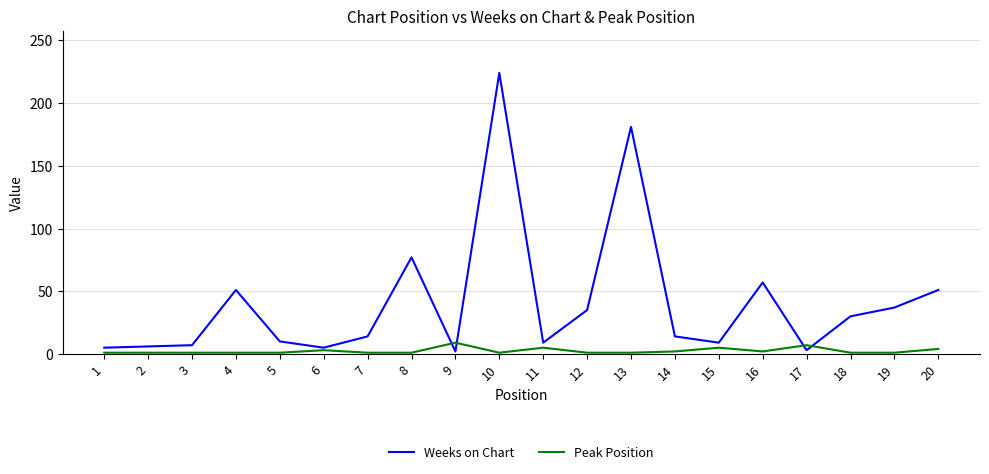

Which category has the highest value in the Weeks on Chart series?

10